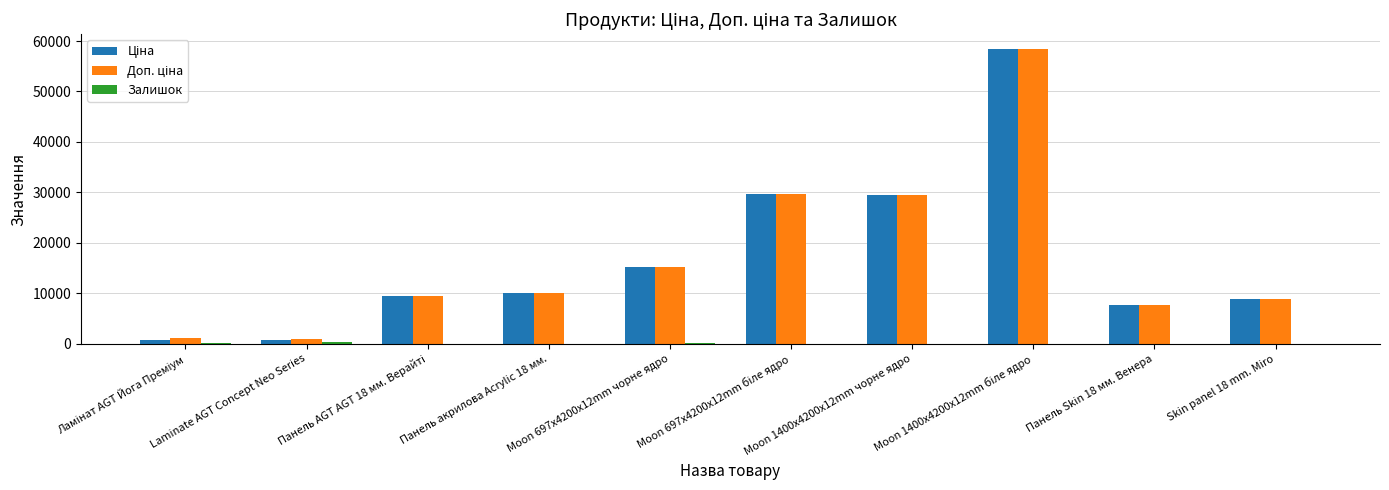

Is the value of Ціна at Moon 697x4200x12mm біле ядро greater than the value of Залишок at Ламінат AGT Йога Преміум?

Yes